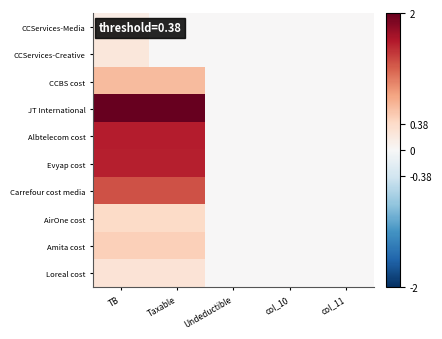

Reading left to right, list all the values displayed in this chart.

CCServices-Media: TB=0.2	Taxable=0.0	Undeductible=0.0	col_10=0.0	col_11=0.0
CCServices-Creative: TB=0.2	Taxable=0.0	Undeductible=0.0	col_10=0.0	col_11=0.0
CCBS cost: TB=0.6	Taxable=0.6	Undeductible=0.0	col_10=0.0	col_11=0.0
JT International: TB=2.0	Taxable=2.0	Undeductible=0.0	col_10=0.0	col_11=0.0
Albtelecom cost: TB=1.6	Taxable=1.6	Undeductible=0.0	col_10=0.0	col_11=0.0
Evyap cost: TB=1.6	Taxable=1.6	Undeductible=0.0	col_10=0.0	col_11=0.0
Carrefour cost media: TB=1.3	Taxable=1.3	Undeductible=0.0	col_10=0.0	col_11=0.0
AirOne cost: TB=0.4	Taxable=0.4	Undeductible=0.0	col_10=0.0	col_11=0.0
Amita cost: TB=0.5	Taxable=0.5	Undeductible=0.0	col_10=0.0	col_11=0.0
Loreal cost: TB=0.3	Taxable=0.3	Undeductible=0.0	col_10=0.0	col_11=0.0